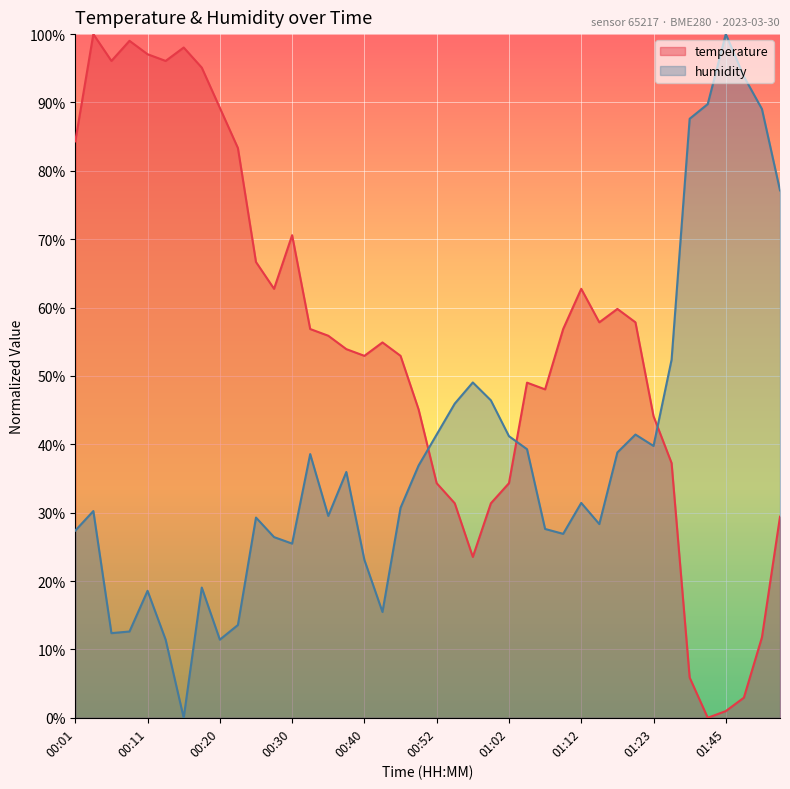

Is it true that temperature equals 16.3 at 00:35?

False